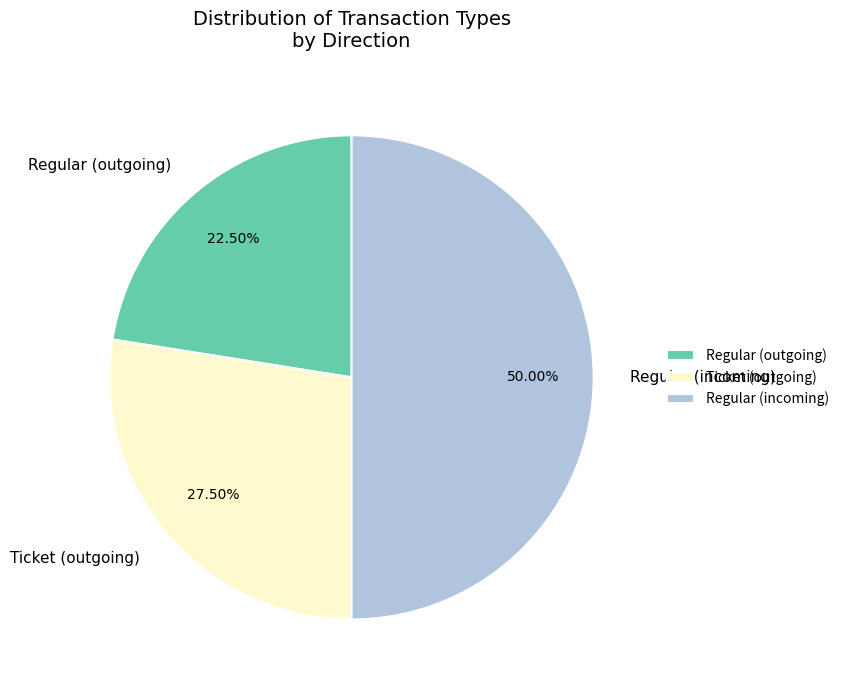

Count the number of slices in the pie.

3